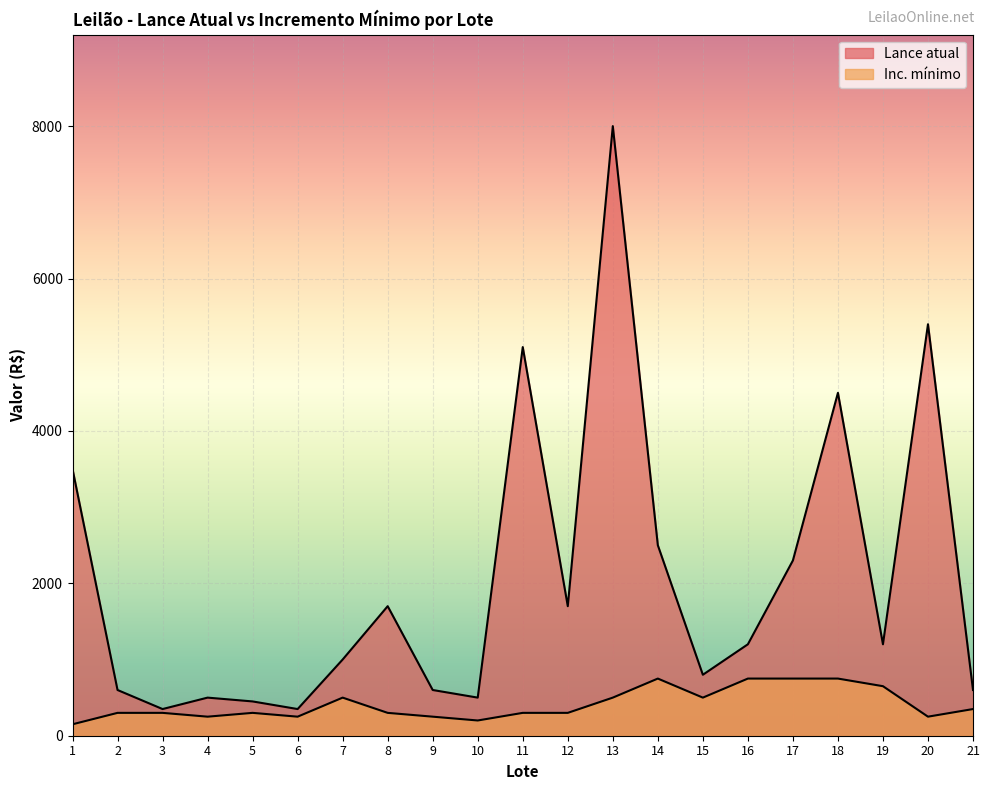

Which series has the largest range (max minus min)?

Lance atual